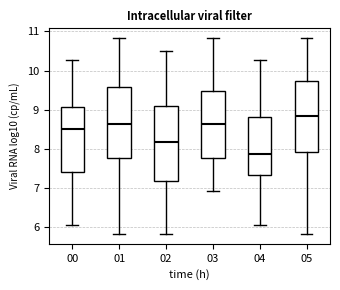

Which box has the lowest median line?

04